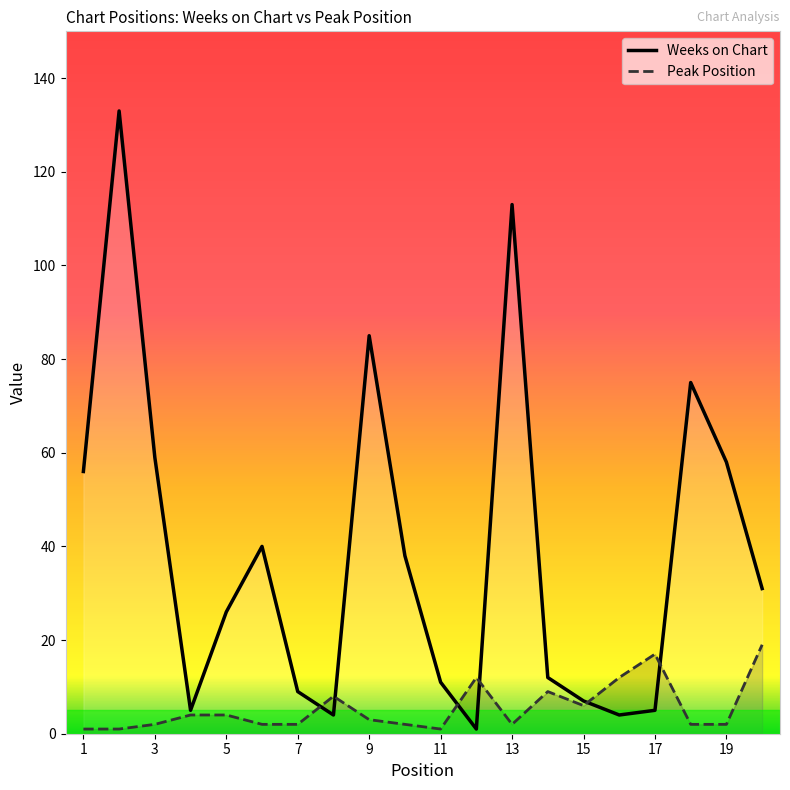

Rank the series by their maximum value, from lowest to highest.

Peak Position, Weeks on Chart